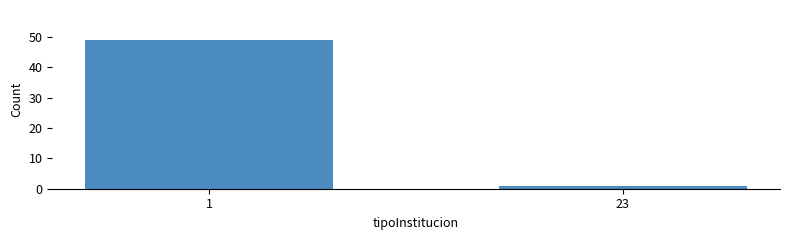

Reading right to left, transcribe all the data shown in this chart.

1	49